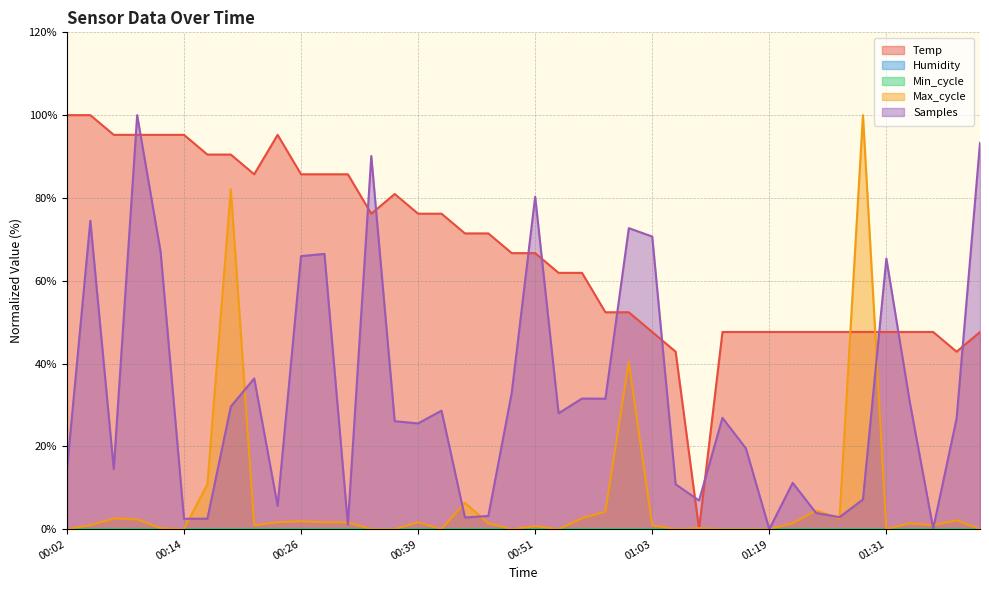

What is the label of the 5th point from the right?

01:31